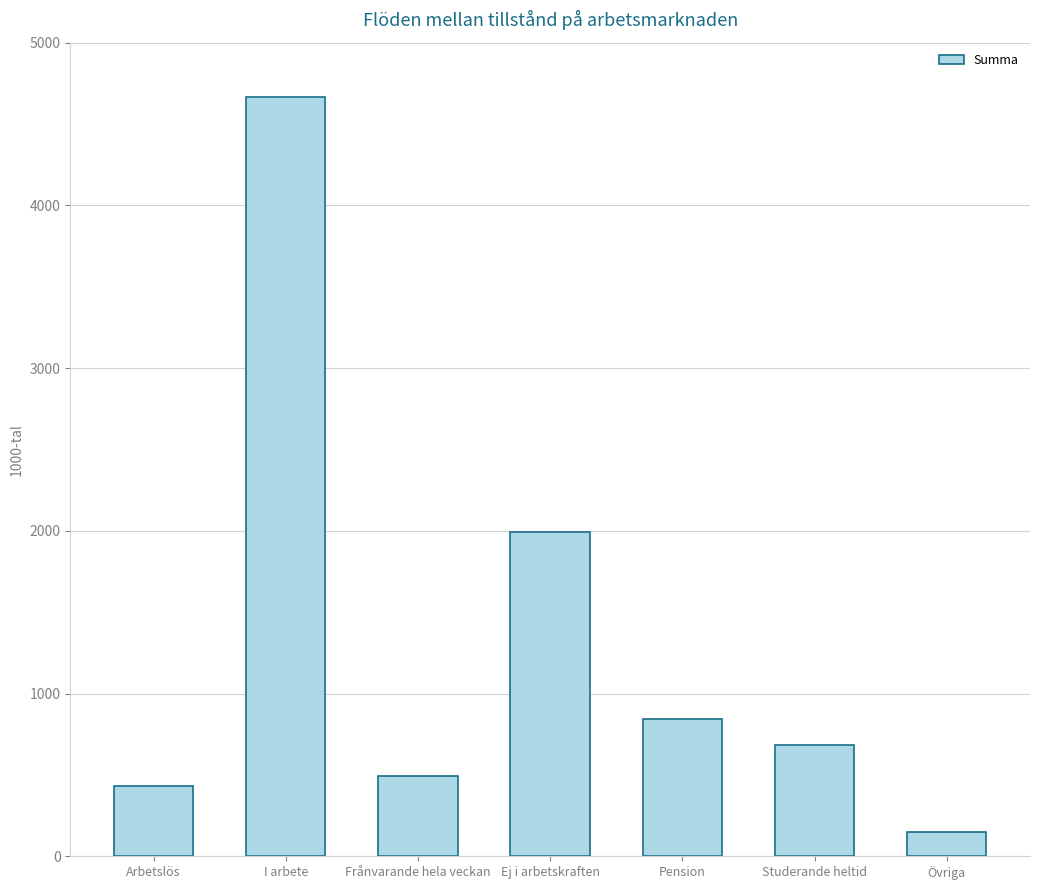

Count the number of categories in the chart.

7